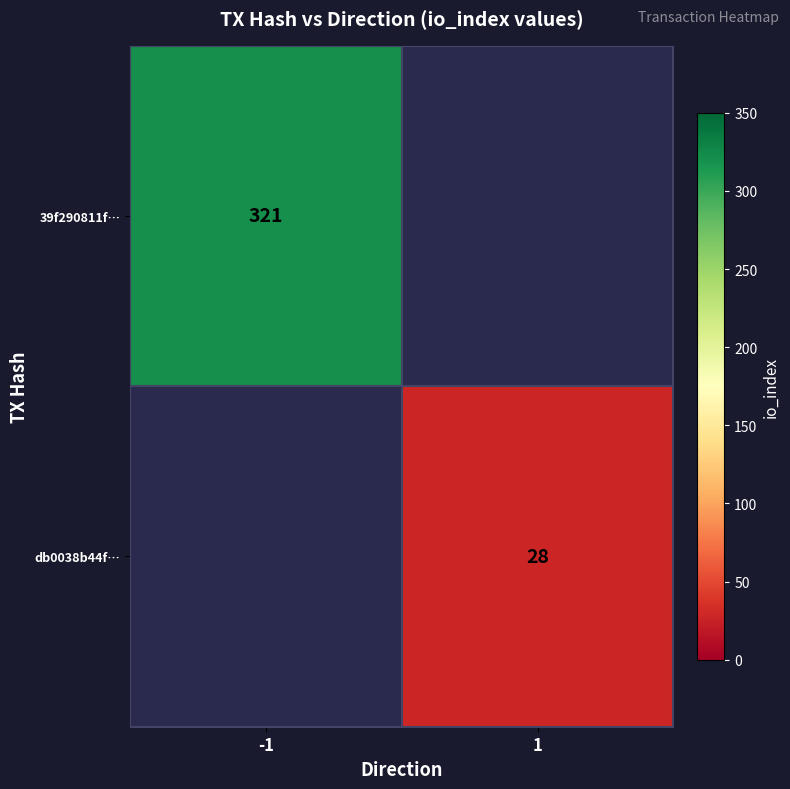

Count the number of categories in the chart.

2